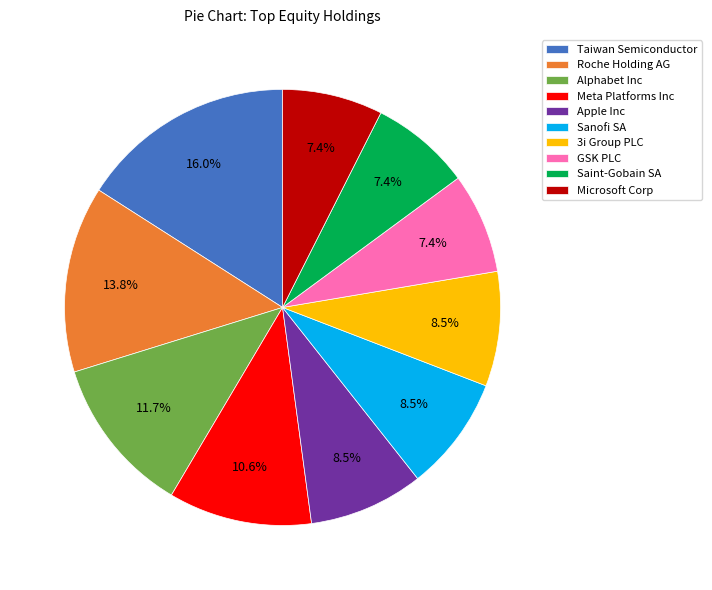

What percentage do Meta Platforms Inc and Apple Inc together represent?

19.1%